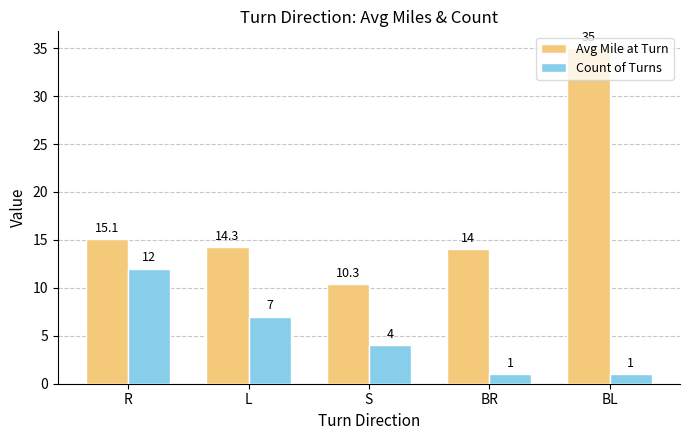

Which series has the largest range (max minus min)?

Avg Mile at Turn